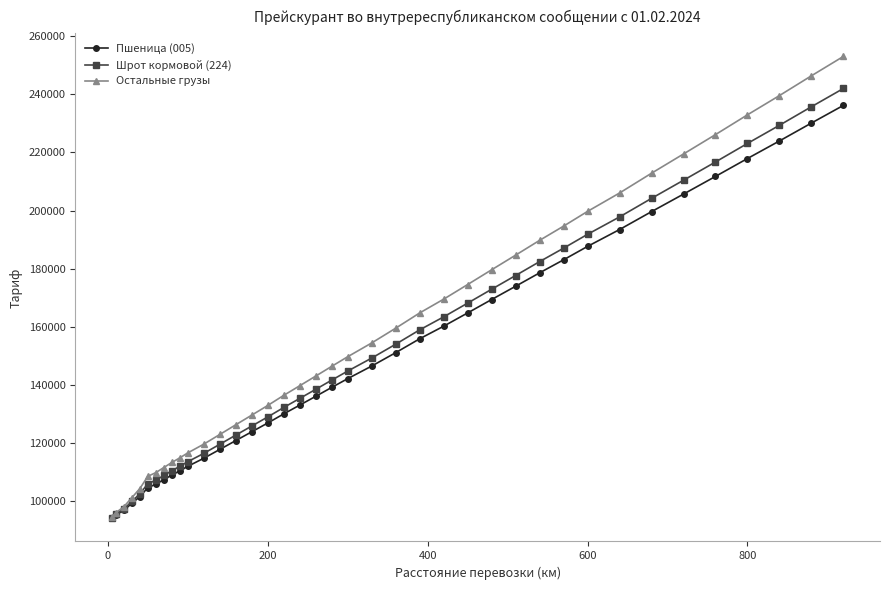

Which series has the largest total across all categories?

Остальные грузы